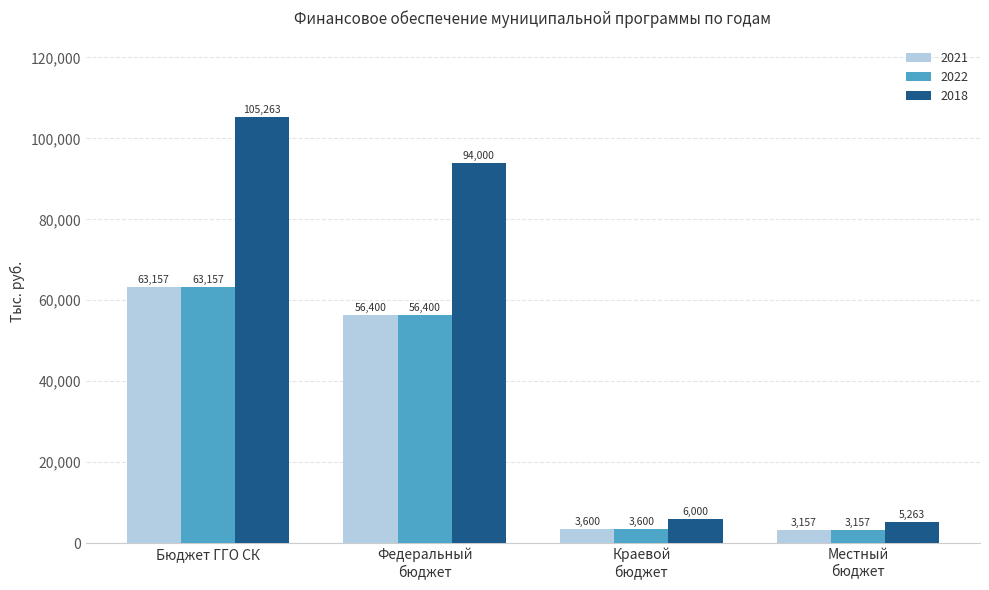

At how many categories does at least one series exceed 63743?

2